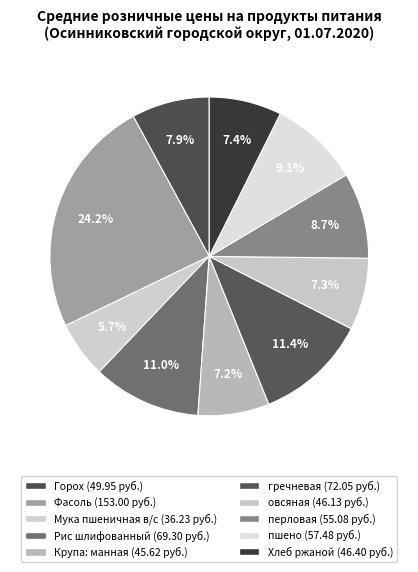

To the nearest percent, what portion does перловая represent?

9%